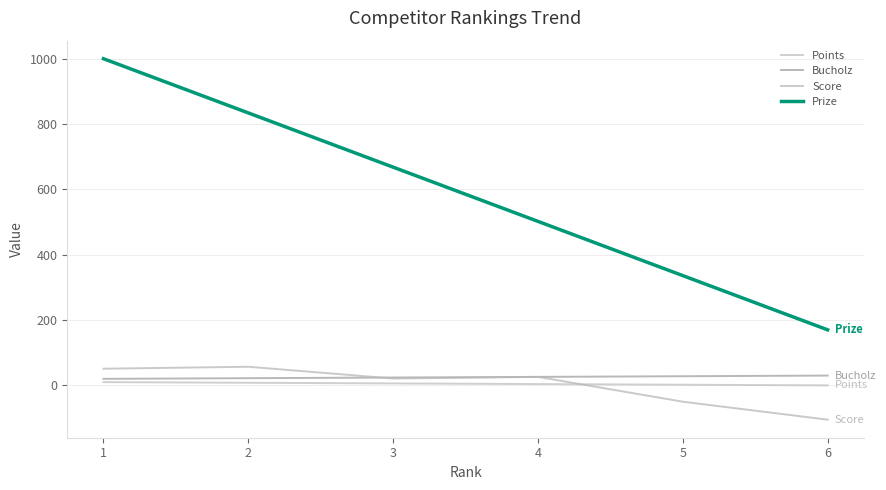

List the series in order of their peak value, highest first.

Prize, Score, Bucholz, Points